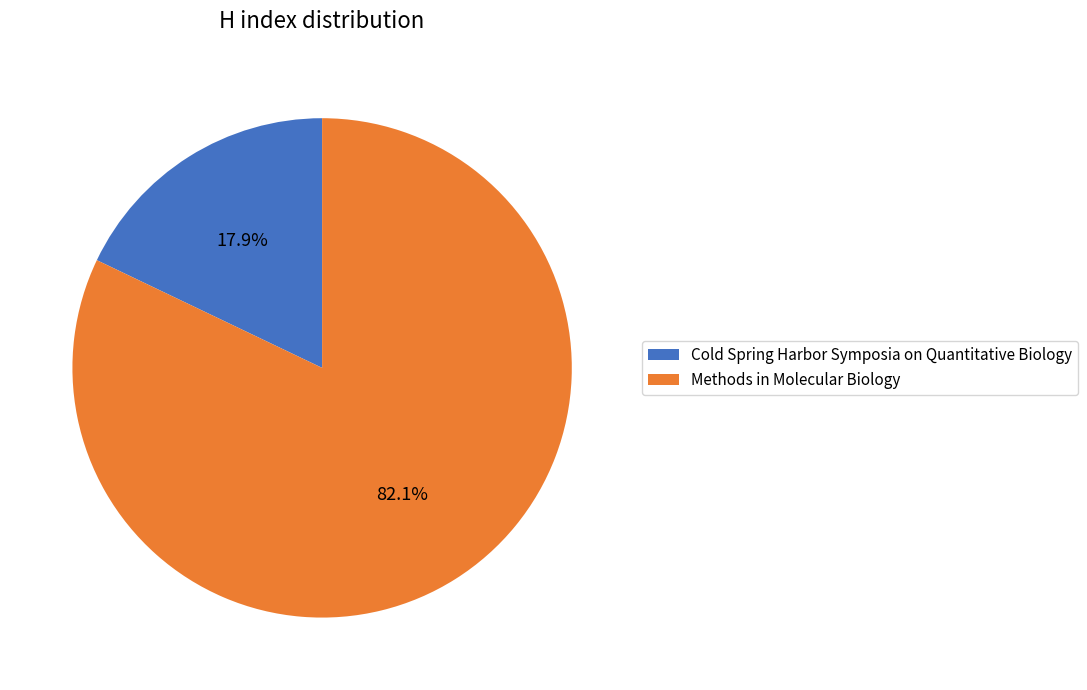

The Methods in Molecular Biology slice represents 82% of the pie. True or false?

True